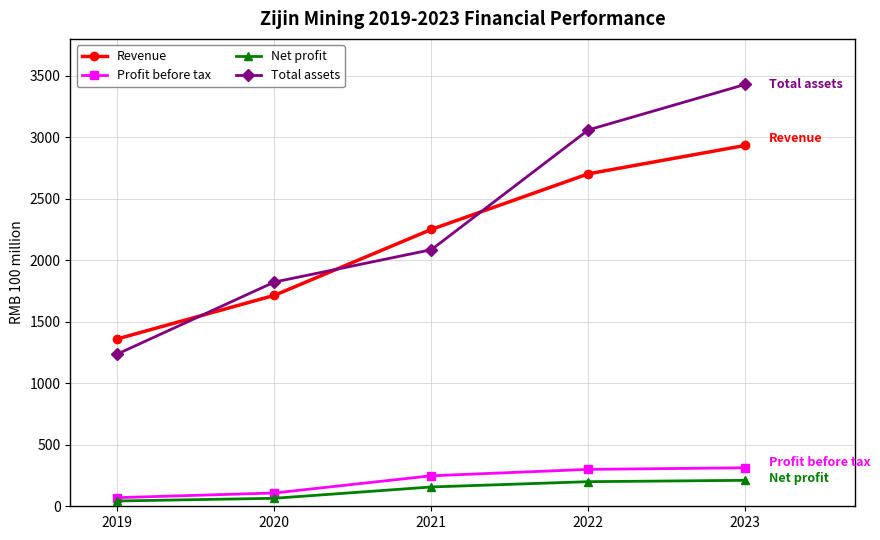

How many lines are shown in the chart?

4